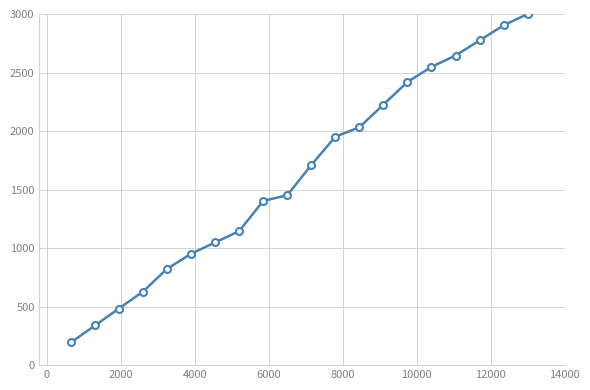

What is the greatest value displayed?

3000.0